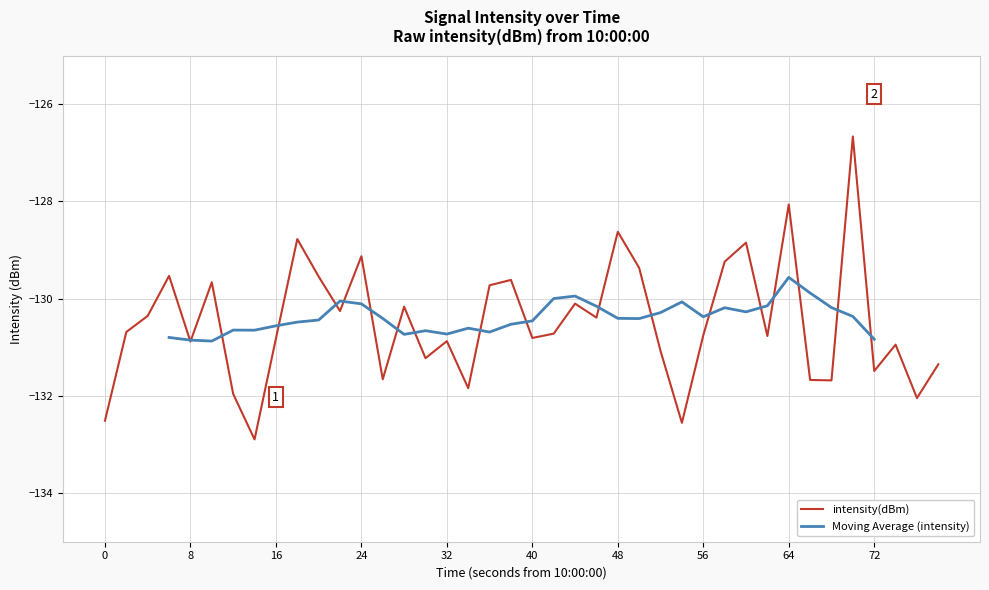

What is the minimum value for intensity(dBm)?

-132.9